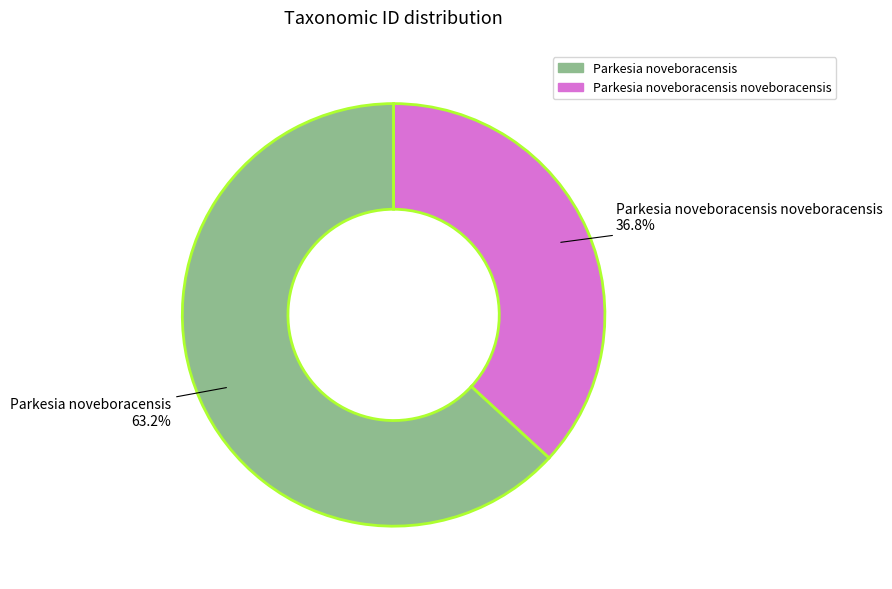

Is it true that Parkesia noveboracensis noveboracensis is 29% of the pie?

False